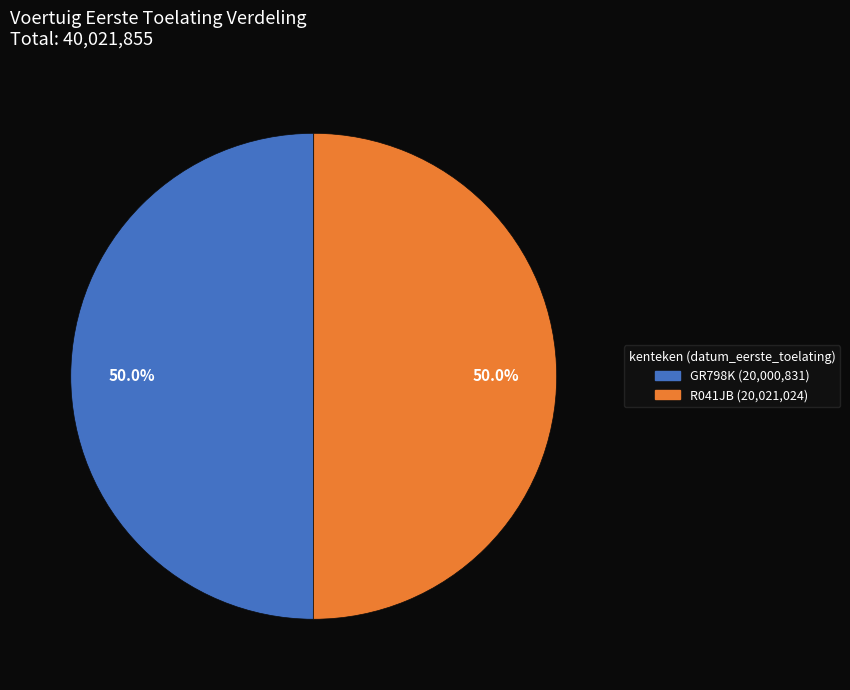

How many slices are in this pie chart?

2